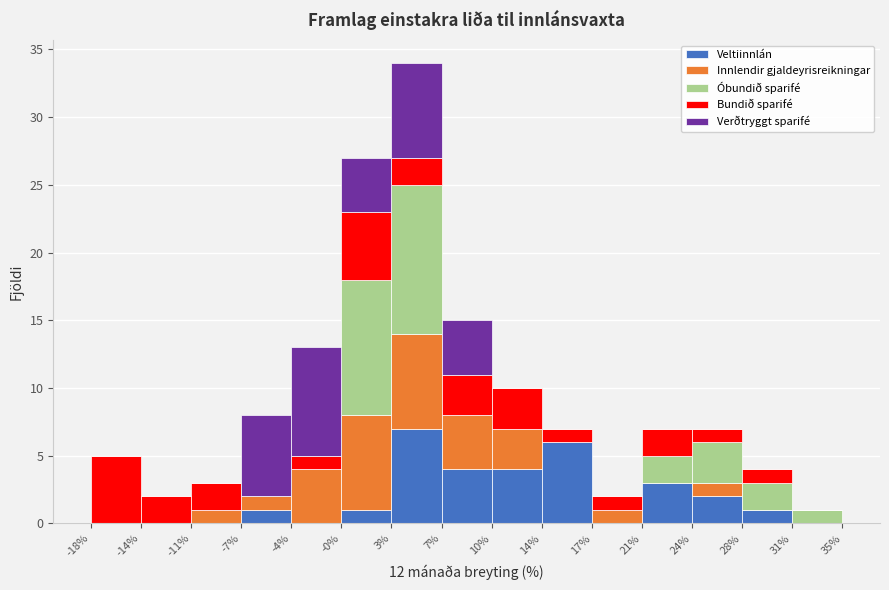

Reading left to right, transcribe this chart: for each stacked bar, give the range it covers on the x-axis and its total height. The values are not printed on the chart, so give them approximately, as read against the axis.

-18% to -14%: 5
-14% to -11%: 2
-11% to -7%: 3
-7% to -4%: 8
-4% to -0%: 13
-0% to 3%: 27
3% to 7%: 34
7% to 10%: 15
10% to 14%: 10
14% to 17%: 7
17% to 21%: 2
21% to 24%: 7
24% to 28%: 7
28% to 31%: 4
31% to 35%: 1